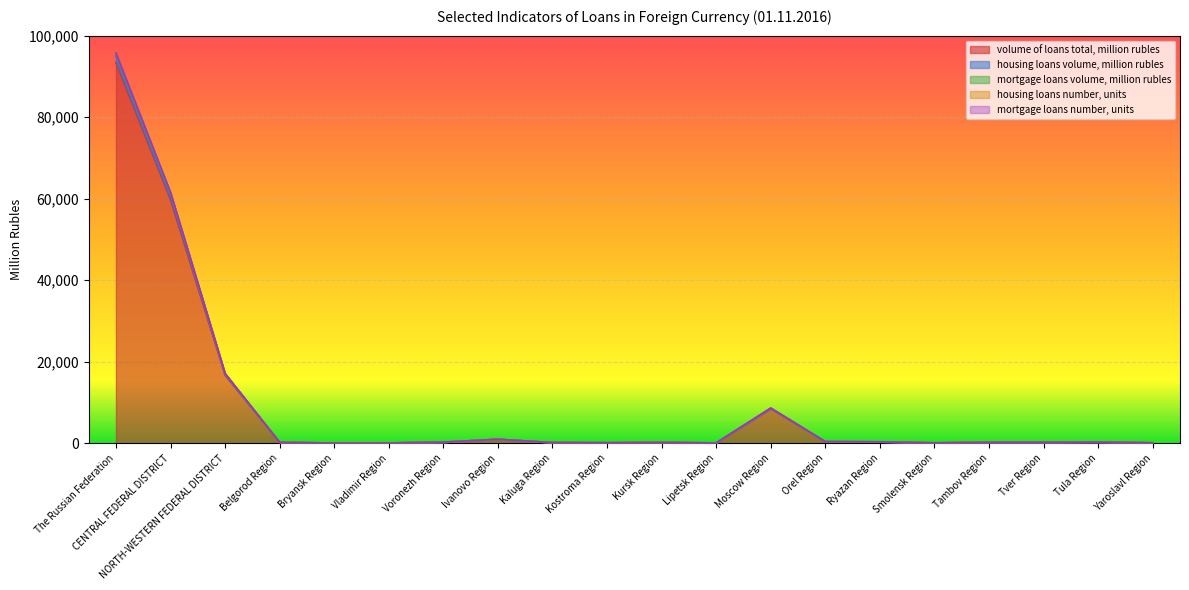

True or false: housing loans volume, million rubles and volume of loans total, million rubles intersect in this chart.

False